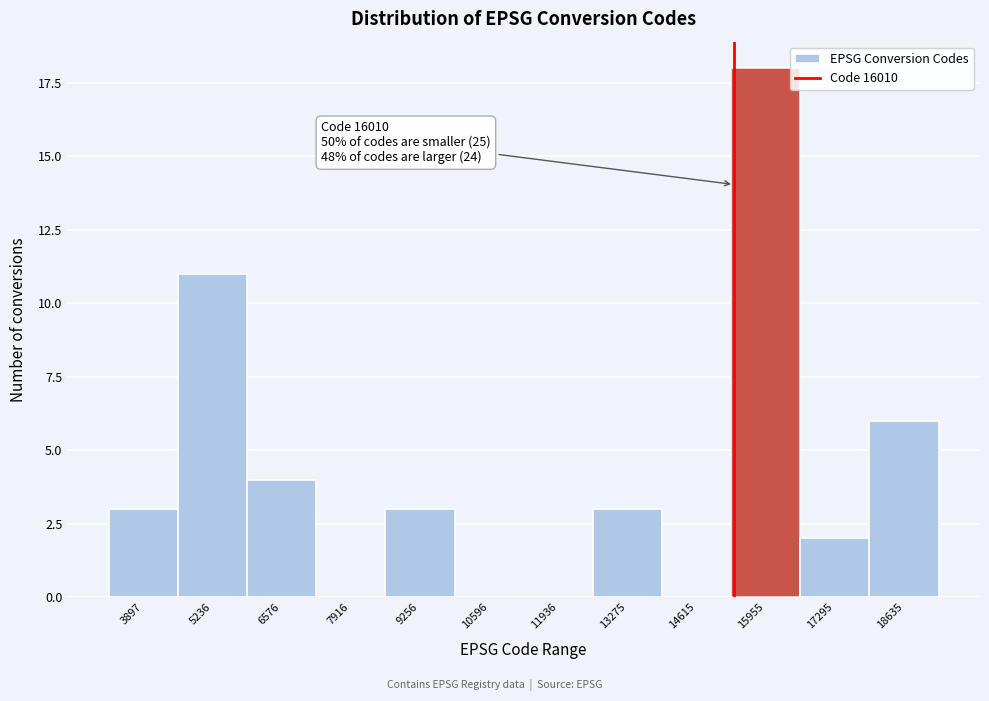

Reading right to left, list all the values displayed in this chart.

18635=6	17295=2	15955=18	14615=0	13275=3	11936=0	10596=0	9256=3	7916=0	6576=4	5236=11	3897=3